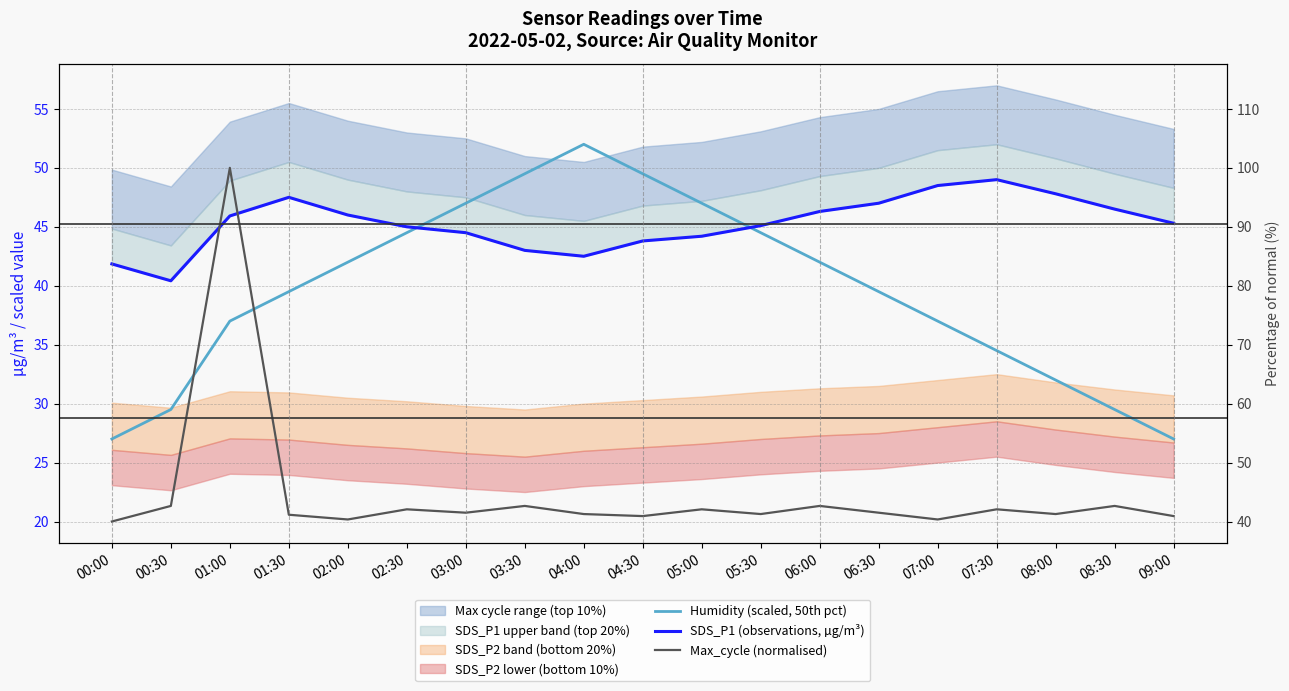

True or false: SDS_P1 (observations, µg/m³) has more than 1 points higher than both neighbors.

True